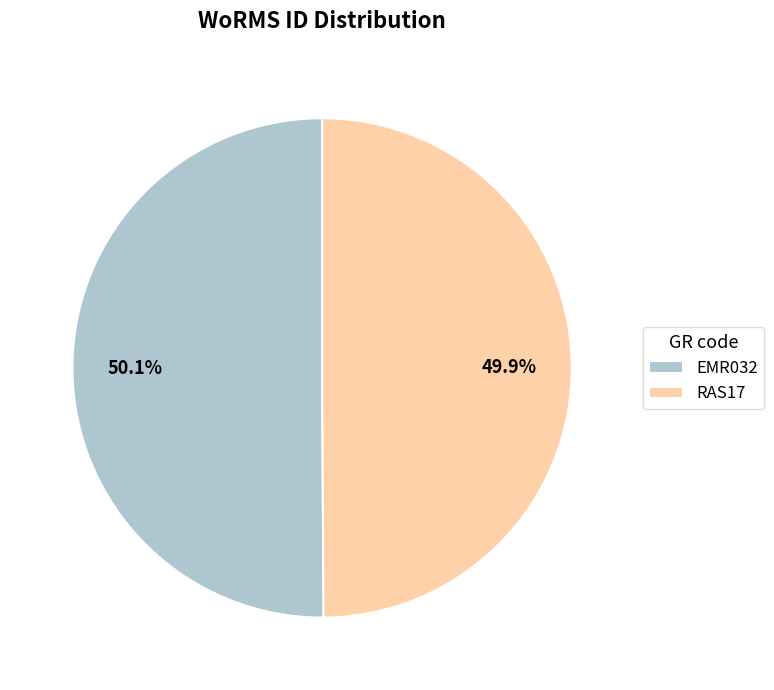

What percentage is the EMR032 slice, to the nearest percent?

50%